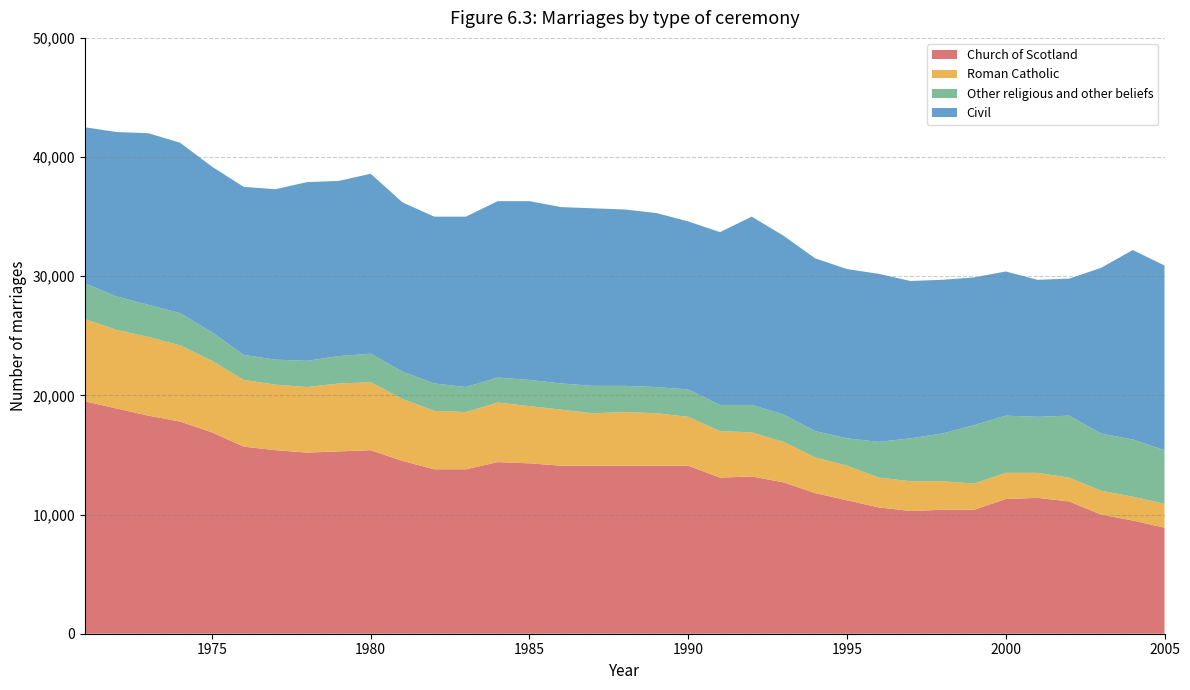

Reading left to right, transcribe all the data shown in this chart.

Church of Scotland: 1971=19500	1972=18900	1973=18300	1974=17800	1975=16900	1976=15700	1977=15400	1978=15200	1979=15300	1980=15400	1981=14500	1982=13800	1983=13800	1984=14400	1985=14300	1986=14100	1987=14100	1988=14100	1989=14100	1990=14100	1991=13100	1992=13200	1993=12700	1994=11800	1995=11200	1996=10600	1997=10300	1998=10400	1999=10400	2000=11300	2001=11400	2002=11100	2003=10000	2004=9500	2005=8900
Roman Catholic: 1971=6900	1972=6600	1973=6600	1974=6400	1975=6000	1976=5600	1977=5500	1978=5500	1979=5700	1980=5700	1981=5200	1982=4900	1983=4800	1984=5000	1985=4800	1986=4700	1987=4400	1988=4500	1989=4400	1990=4100	1991=3900	1992=3700	1993=3400	1994=3000	1995=2900	1996=2500	1997=2500	1998=2400	1999=2200	2000=2200	2001=2100	2002=2000	2003=2000	2004=2000	2005=2000
Other religious and other beliefs: 1971=3000	1972=2800	1973=2700	1974=2700	1975=2400	1976=2100	1977=2100	1978=2200	1979=2300	1980=2400	1981=2300	1982=2300	1983=2100	1984=2100	1985=2200	1986=2200	1987=2300	1988=2200	1989=2200	1990=2300	1991=2200	1992=2300	1993=2300	1994=2200	1995=2300	1996=3000	1997=3600	1998=4000	1999=4900	2000=4800	2001=4700	2002=5200	2003=4800	2004=4800	2005=4500
Civil: 1971=13100	1972=13800	1973=14400	1974=14300	1975=13900	1976=14100	1977=14300	1978=15000	1979=14700	1980=15100	1981=14200	1982=14000	1983=14300	1984=14800	1985=15000	1986=14800	1987=14900	1988=14800	1989=14600	1990=14100	1991=14500	1992=15800	1993=15000	1994=14500	1995=14200	1996=14100	1997=13200	1998=12900	1999=12400	2000=12100	2001=11500	2002=11500	2003=13900	2004=15900	2005=15500